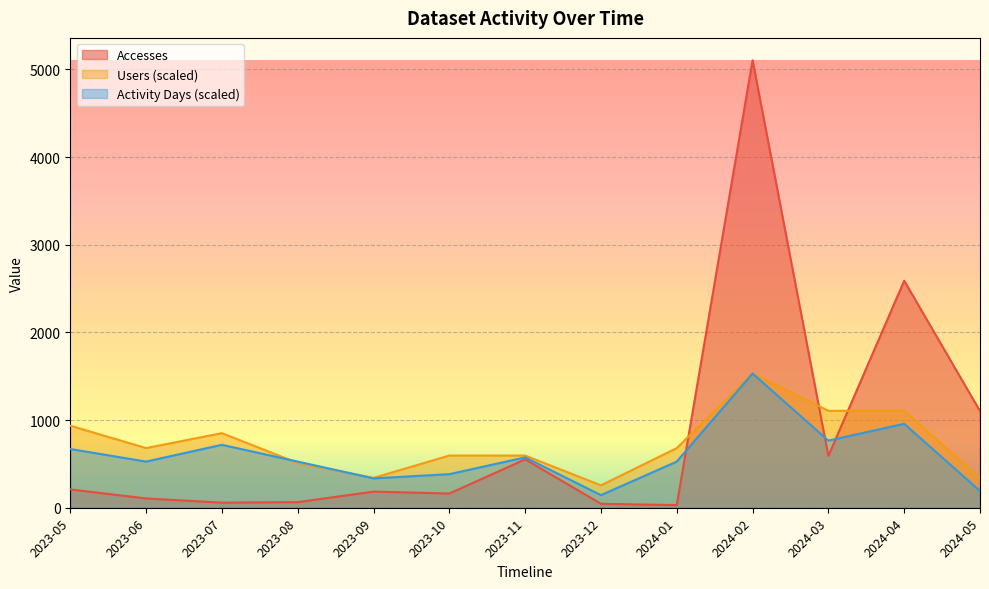

At 2023-11, list the series in order from largest to smallest.

Users, Activity Days, Accesses